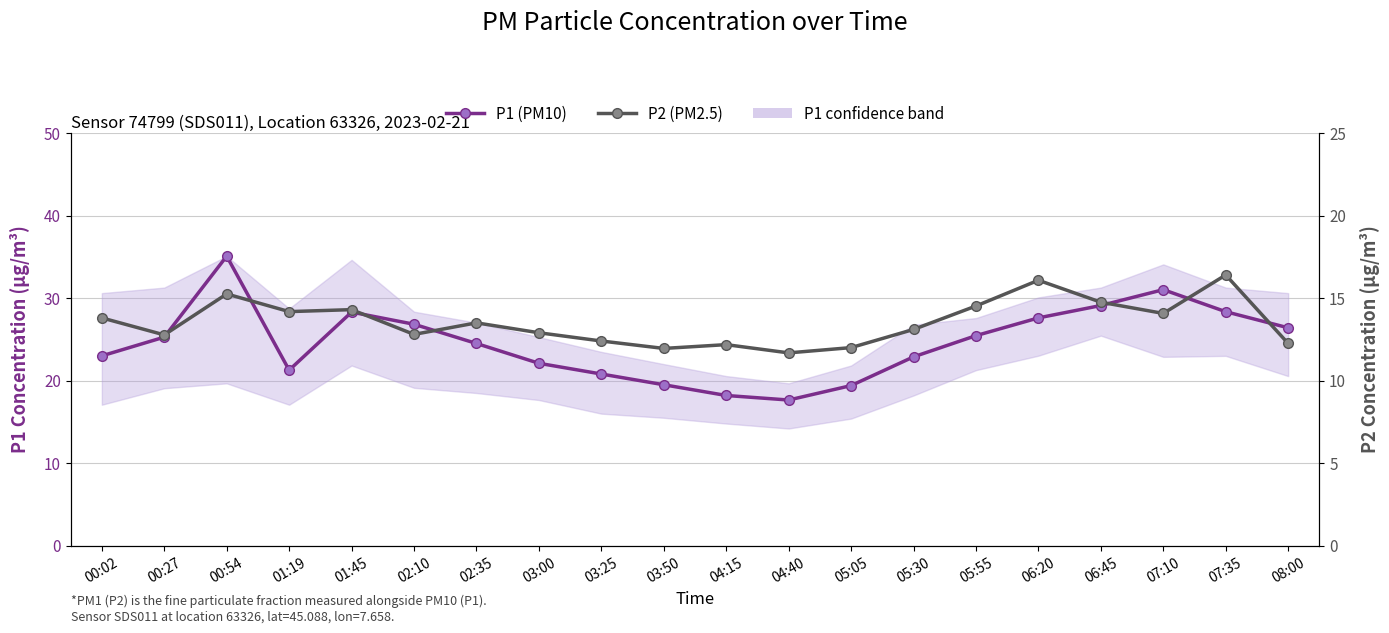

The P2 (PM2.5) series shows 23.5 at 01:19. True or false?

False